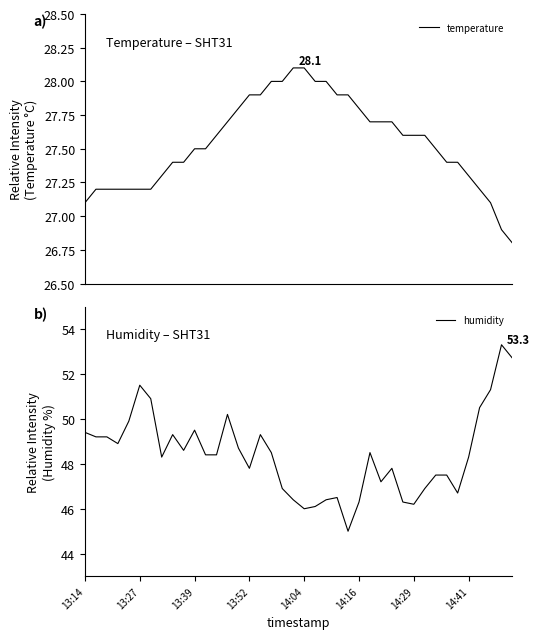

Which series has the largest total across all categories?

humidity